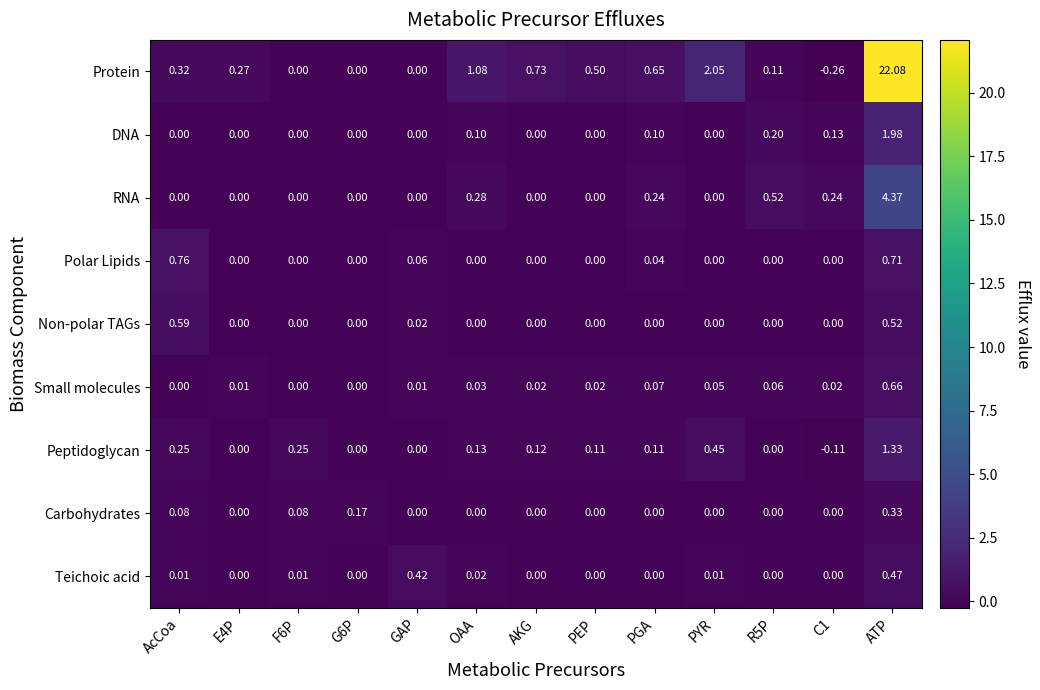

Is the value of Small molecules at PEP greater than the value of Non-polar TAGs at G6P?

Yes